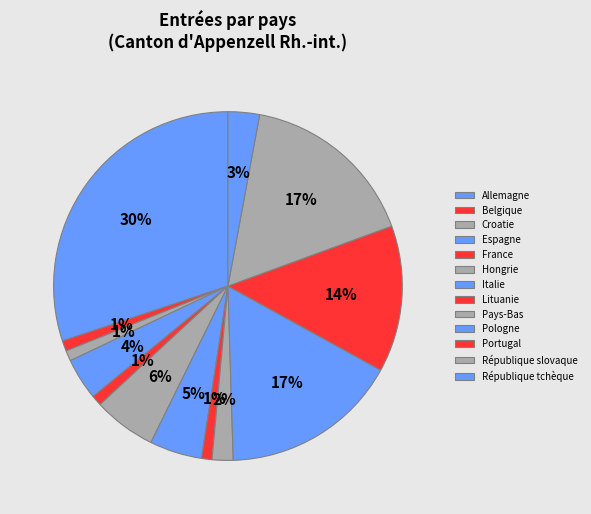

To the nearest percent, what is the difference between the largest and smallest slice percentages?

29%